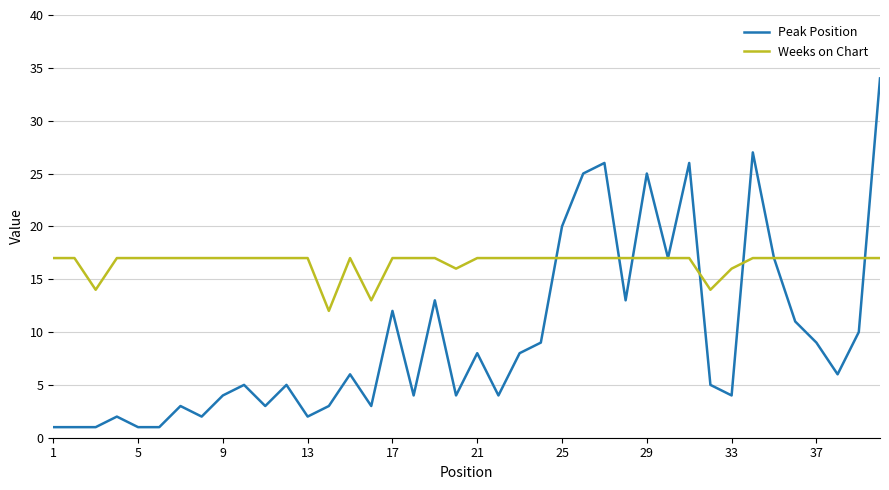

Which series has the largest range (max minus min)?

Peak Position